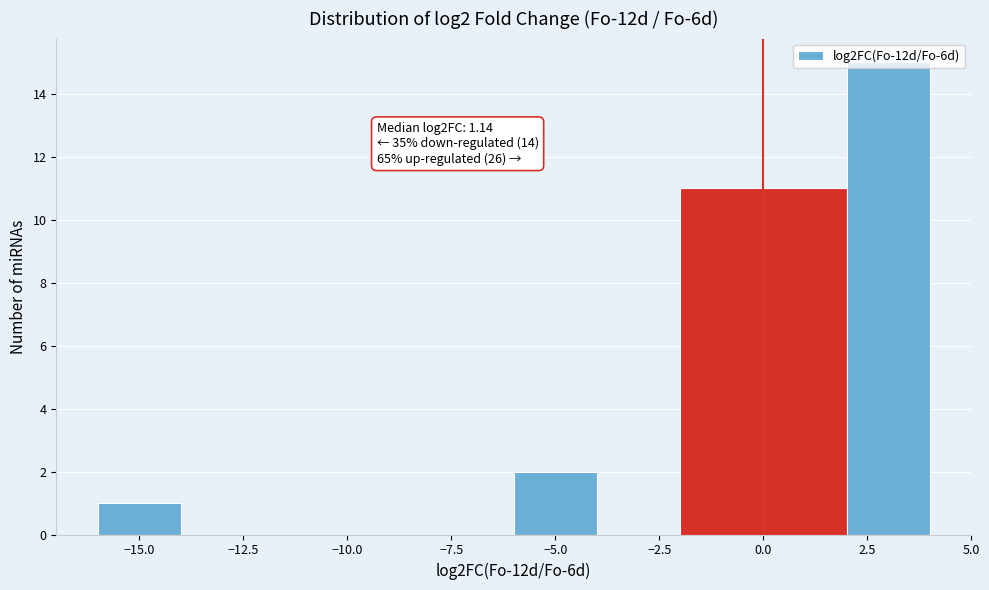

Over which range of the x-axis is the bar tallest?

2 to 4